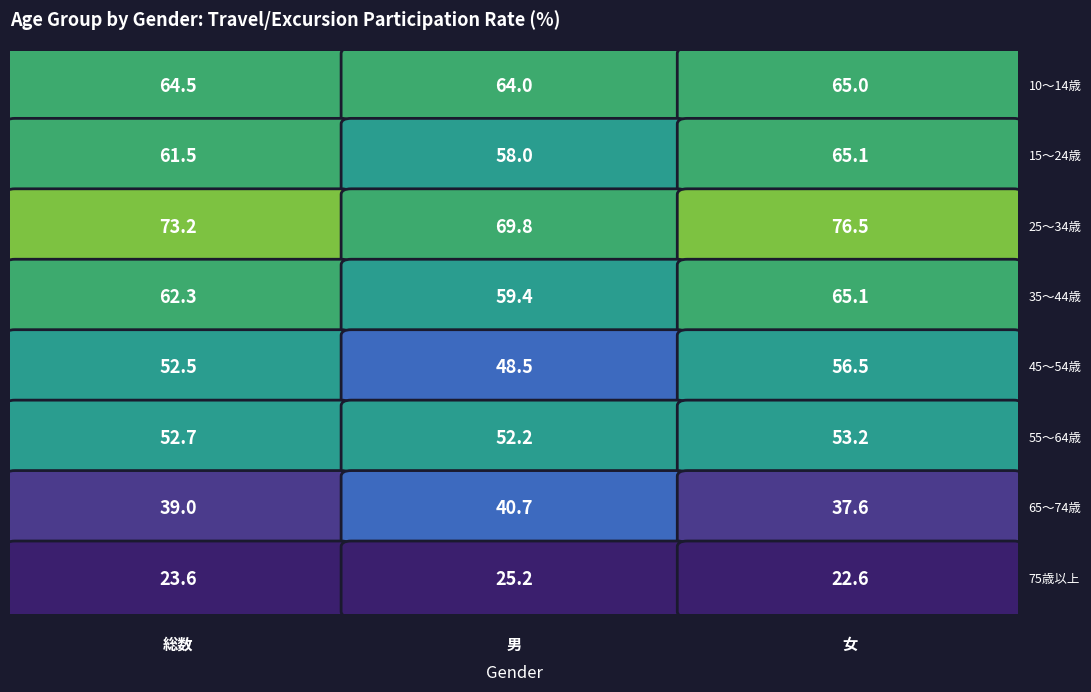

What is the difference between the 65～74歳 values at 男 and 女?

3.1